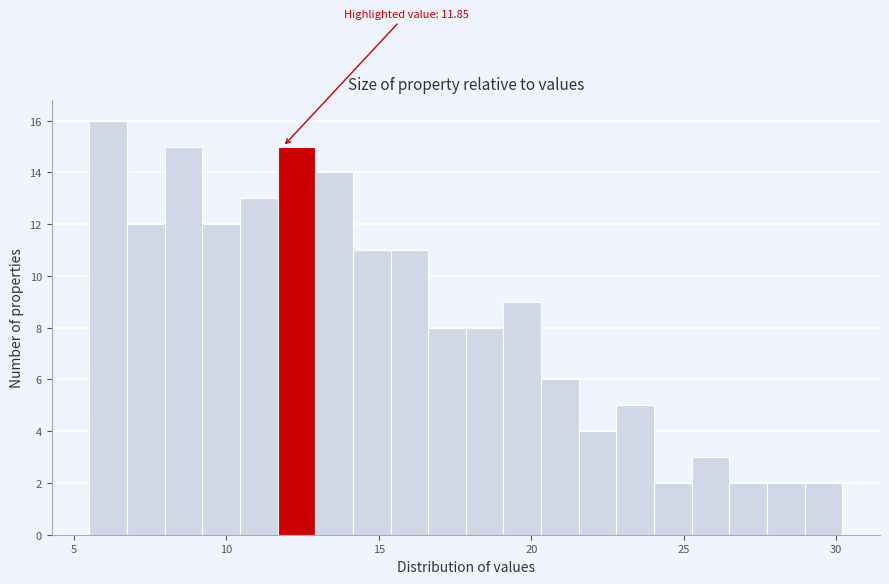

Around what value on the x-axis is the tallest bar? Give the approximate position of its centre, as read against the axis.

6.0